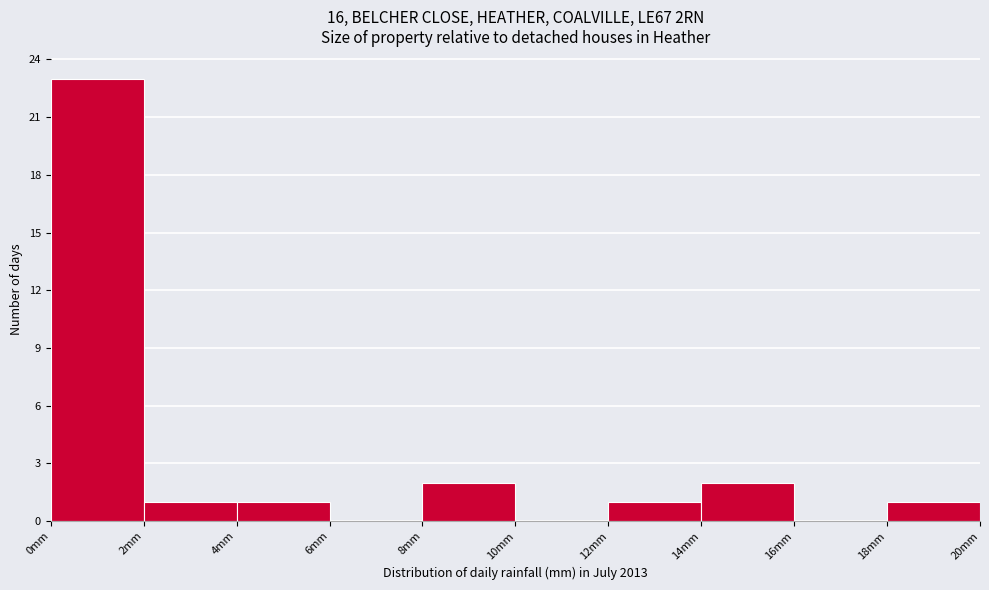

Which range on the x-axis has the tallest bar?

0 to 2